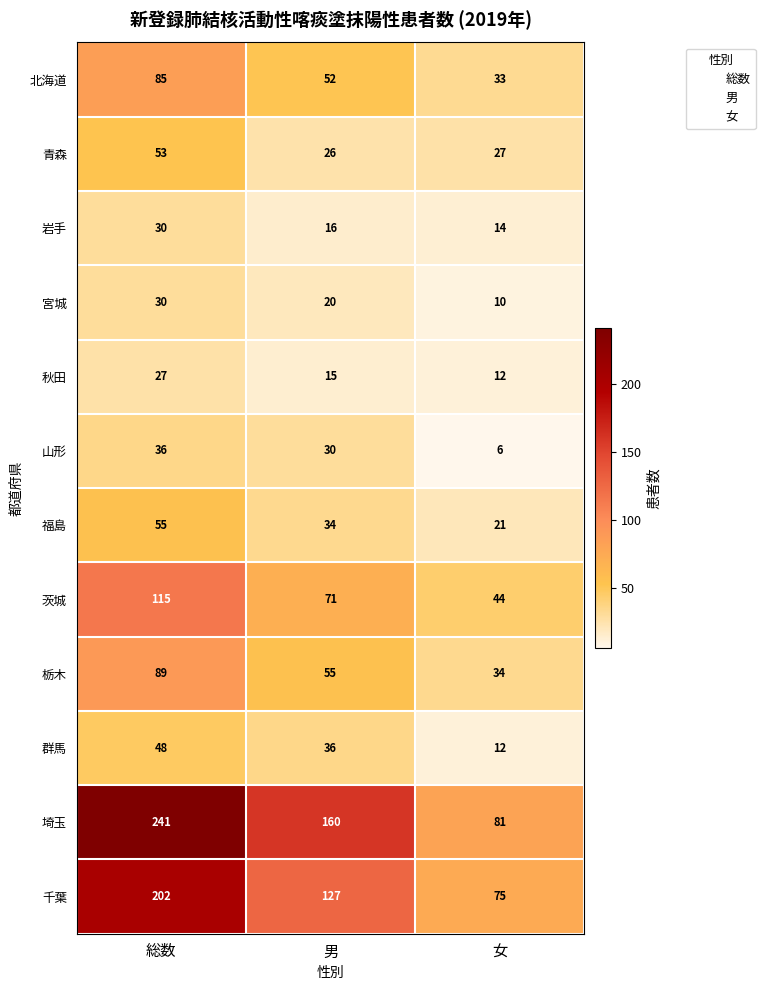

Where does the 埼玉 series first go above 160?

総数